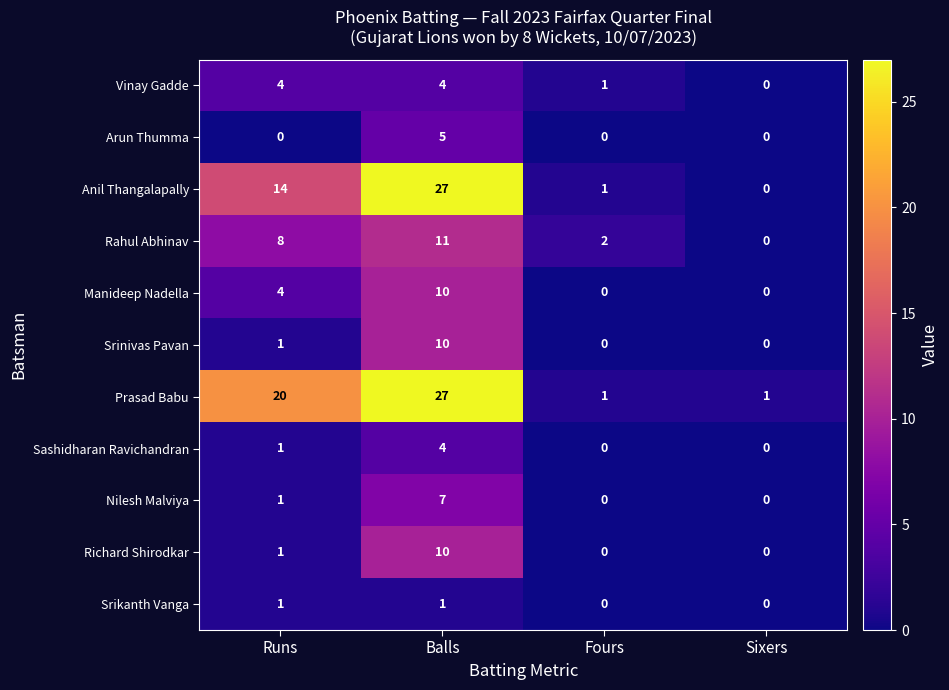

Is the value of Richard Shirodkar at Runs greater than the value of Anil Thangalapally at Balls?

No